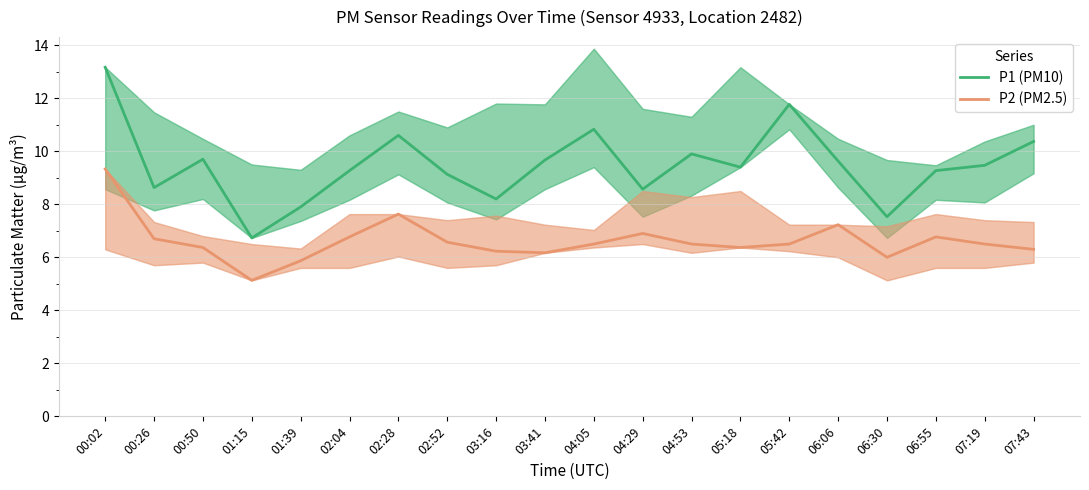

Rank the series by their maximum value, from lowest to highest.

P2 (PM2.5), P1 (PM10)